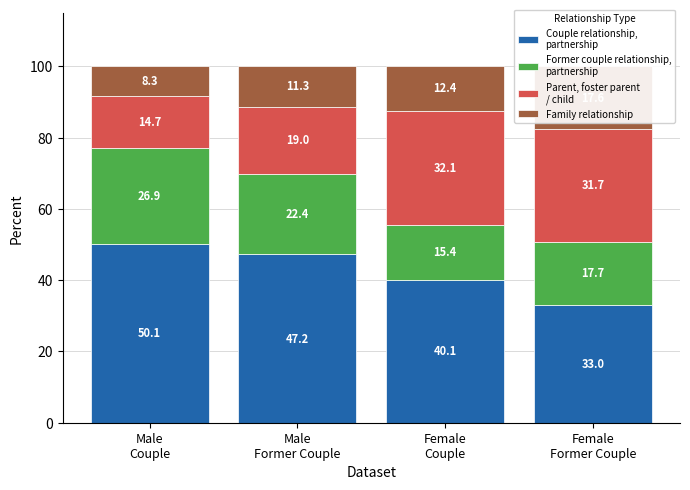

Which has a higher value, Female
Couple or Male
Couple?

Male
Couple